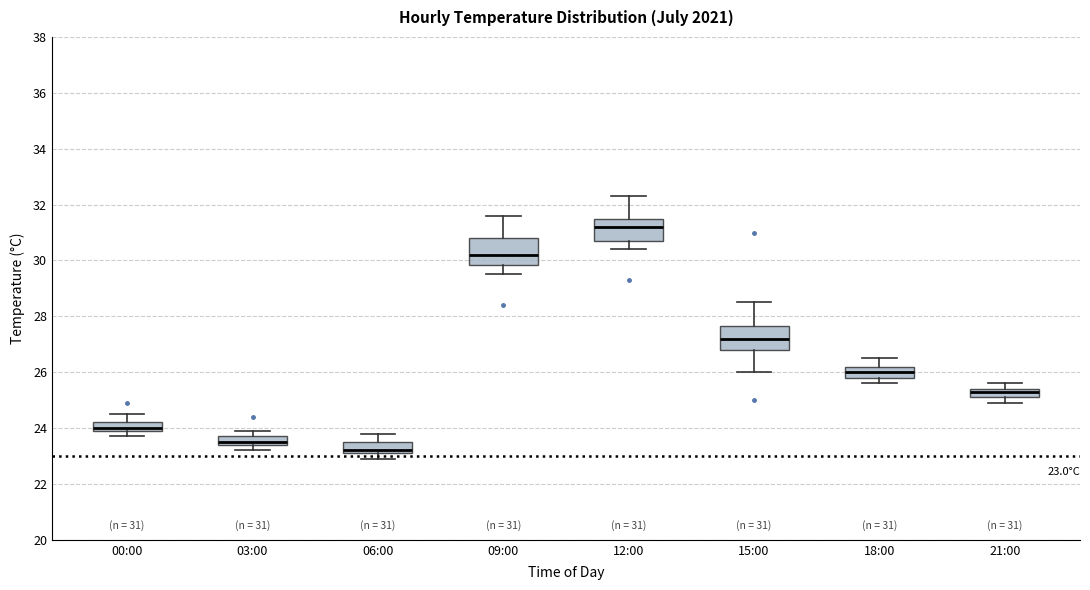

Which box's median line is the highest?

12:00